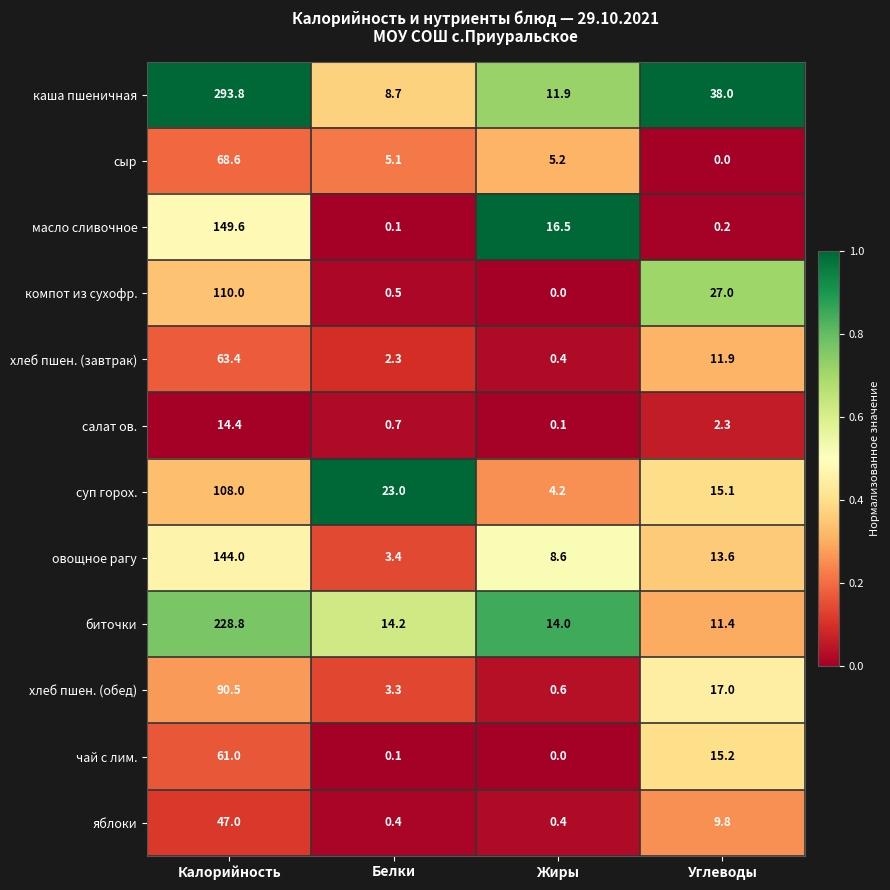

How many series are shown in this chart?

12